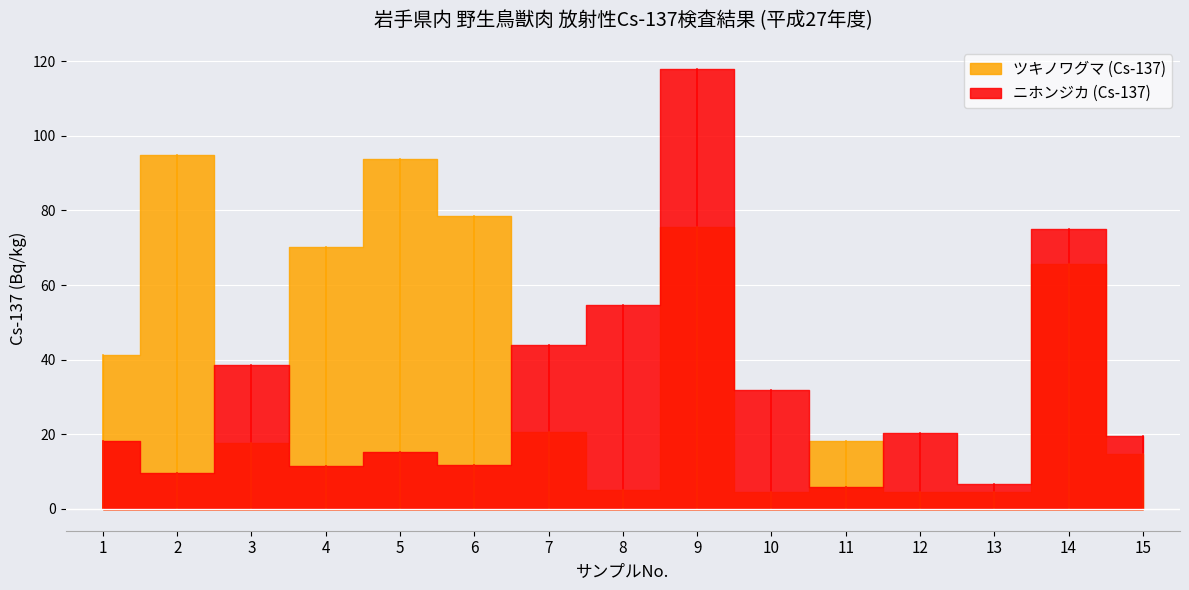

At which category does ツキノワグマ (Cs-137) reach its first local valley?

3